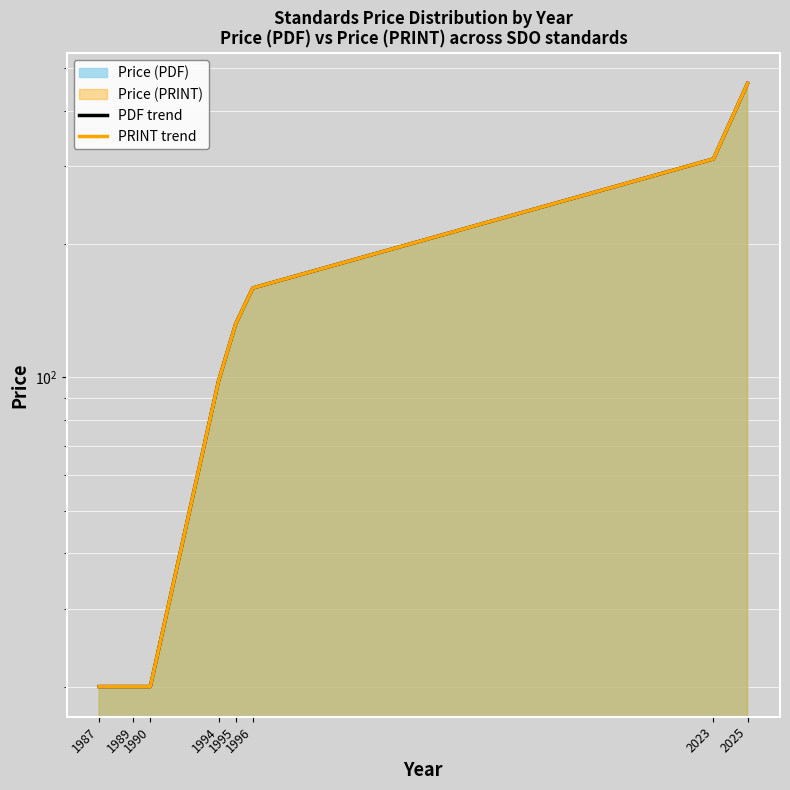

Count the number of data series in this chart.

2